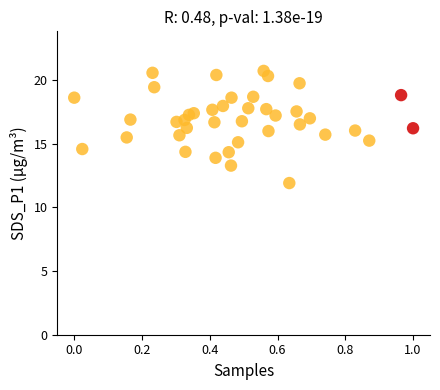

What is the range of X values (max minus min)?

1.0